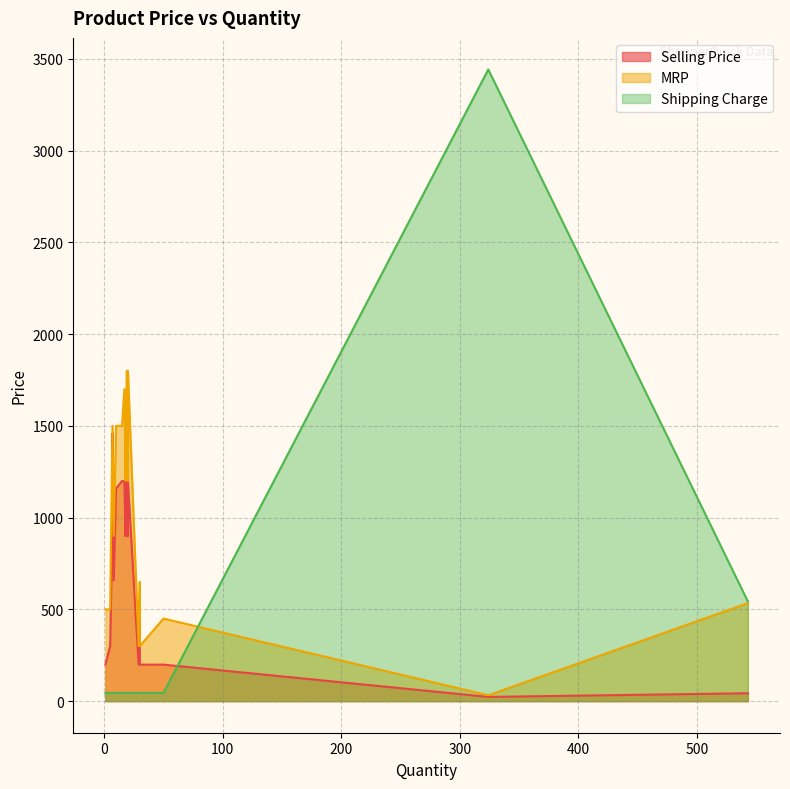

At how many categories does at least one series exceed 3123?

1